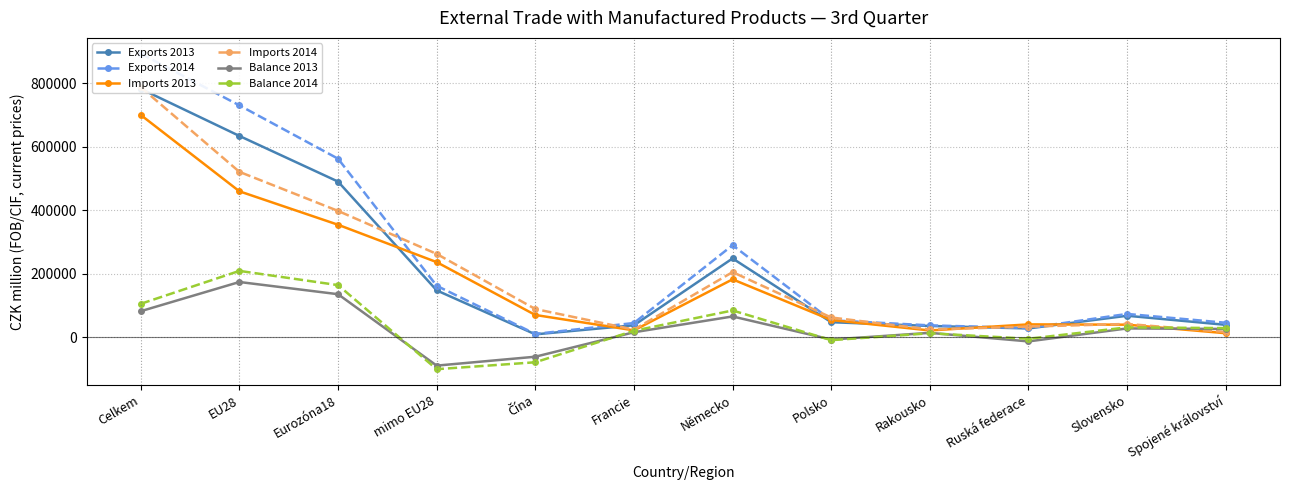

True or false: Exports 2013 has more than 1 points higher than both neighbors.

True